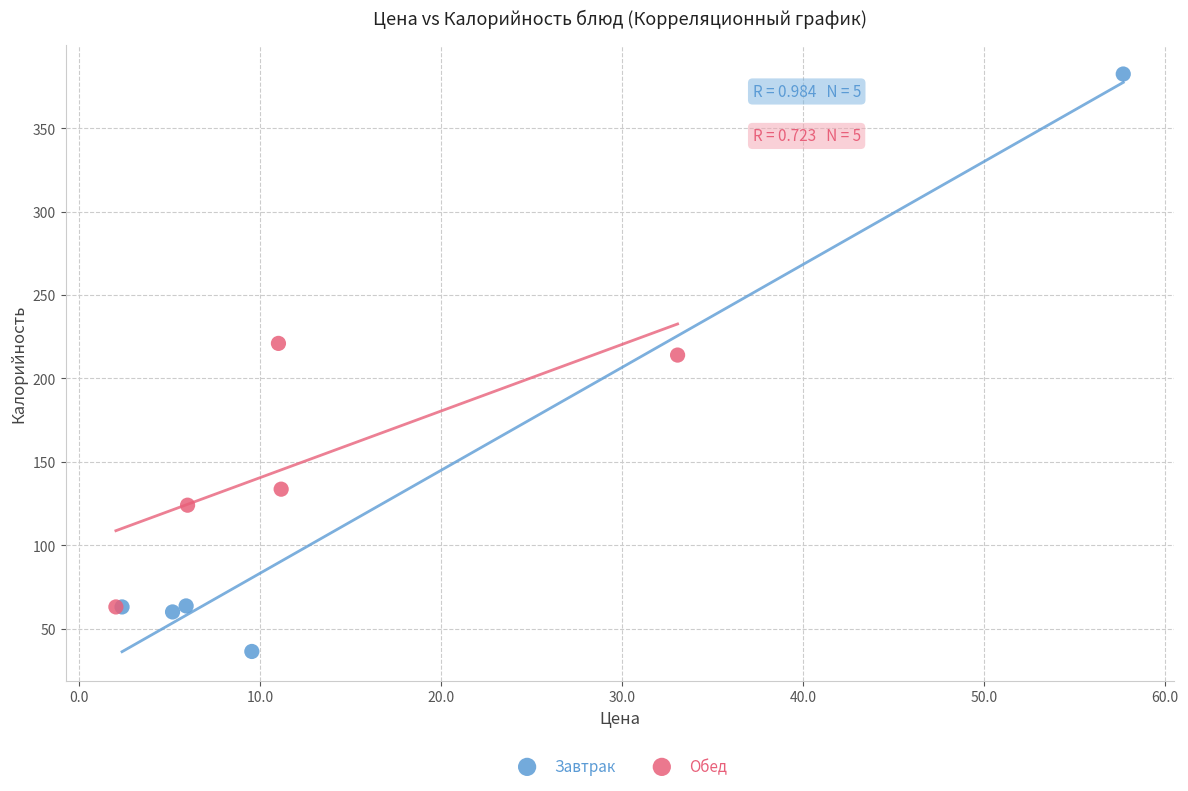

Which series reaches the minimum Y coordinate?

Завтрак